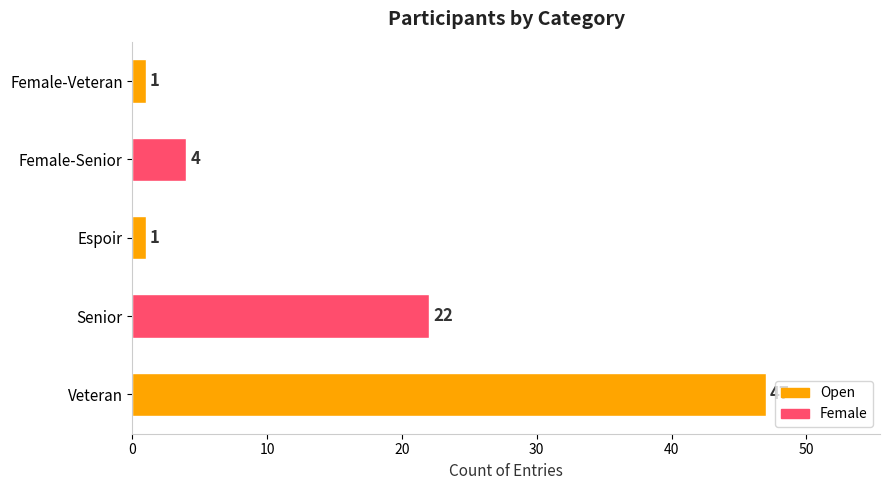

What is the change in value from Senior to Female-Senior?

-18